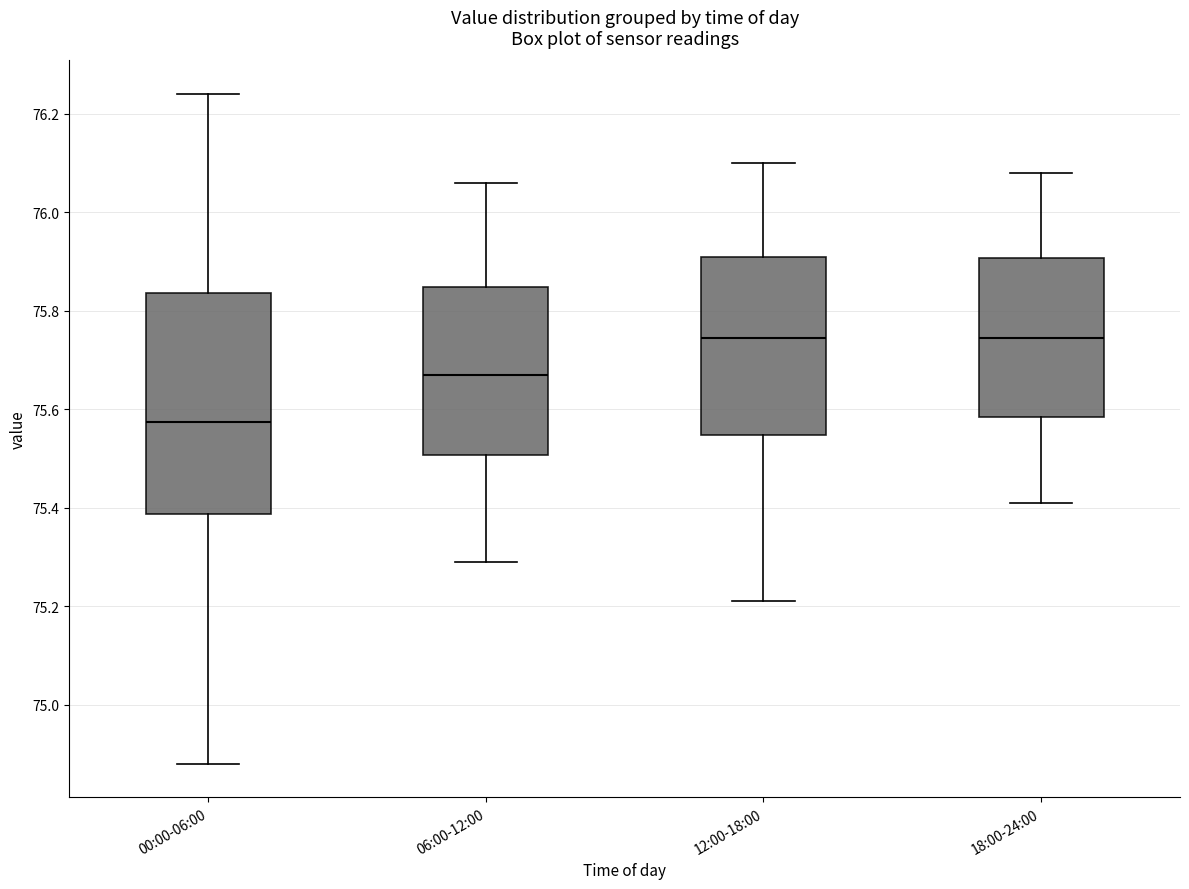

Reading left to right, transcribe this box plot: for each box, give where its median line is, the range the box spans, and where its two whiskers end, as read against the y-axis. The values are not printed on the chart, so give them approximately, as read against the axis.

00:00-06:00: median 75.58, box 75.38 to 75.84, whiskers 74.88 to 76.24
06:00-12:00: median 75.68, box 75.50 to 75.84, whiskers 75.30 to 76.06
12:00-18:00: median 75.74, box 75.54 to 75.92, whiskers 75.22 to 76.10
18:00-24:00: median 75.74, box 75.58 to 75.90, whiskers 75.42 to 76.08